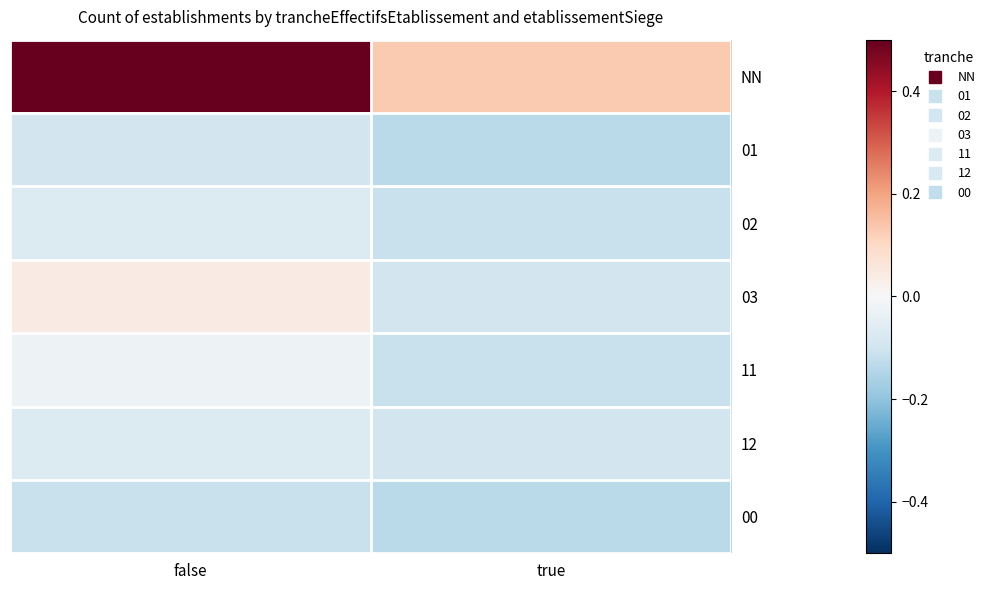

What is the spread (max minus min) of values at true?

0.3